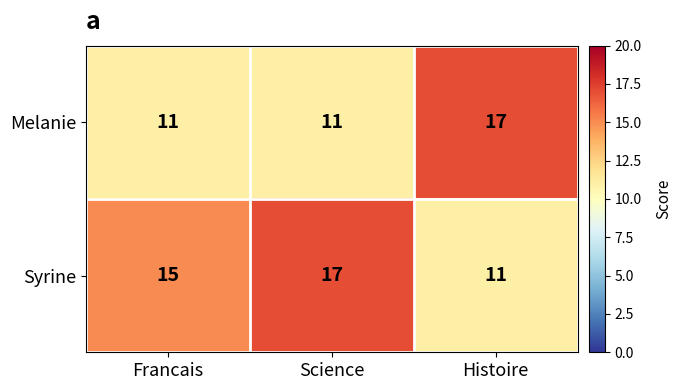

What is the smallest value displayed?

11